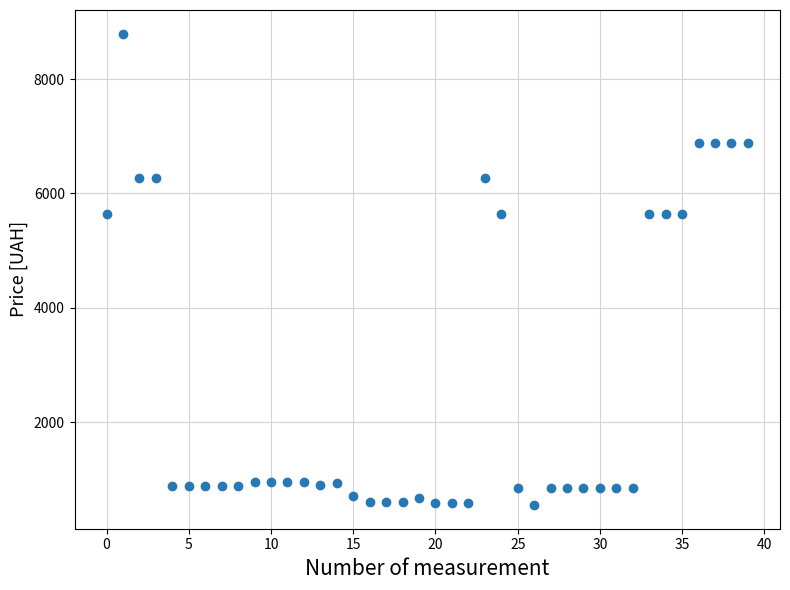

What is the range of Y values (max minus min)?

8249.8